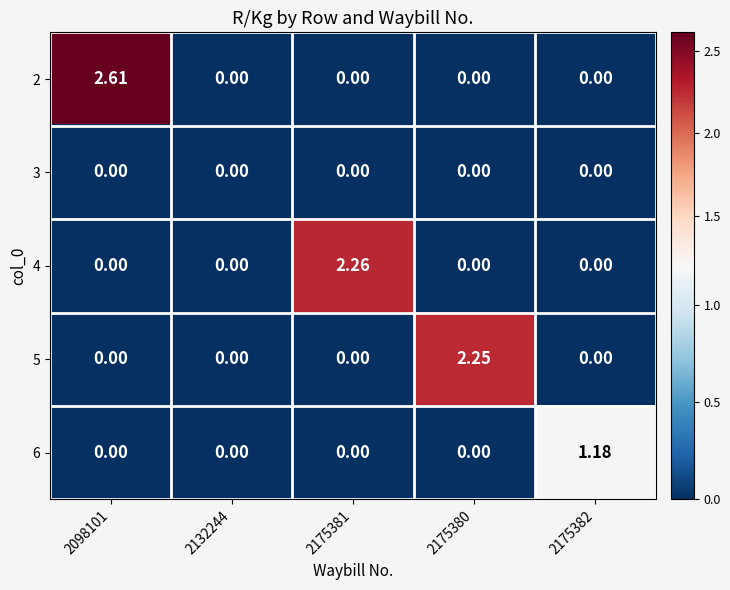

What is the greatest value displayed?

2.6